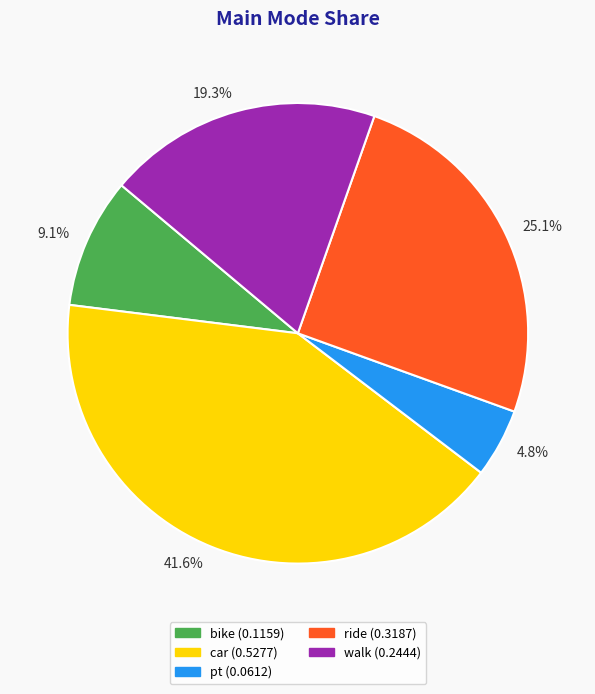

Does walk represent more than half of the total?

No